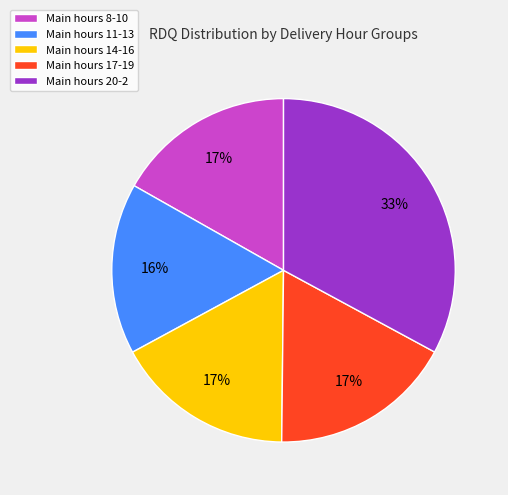

What is the smallest slice in the pie chart?

Main hours 11-13